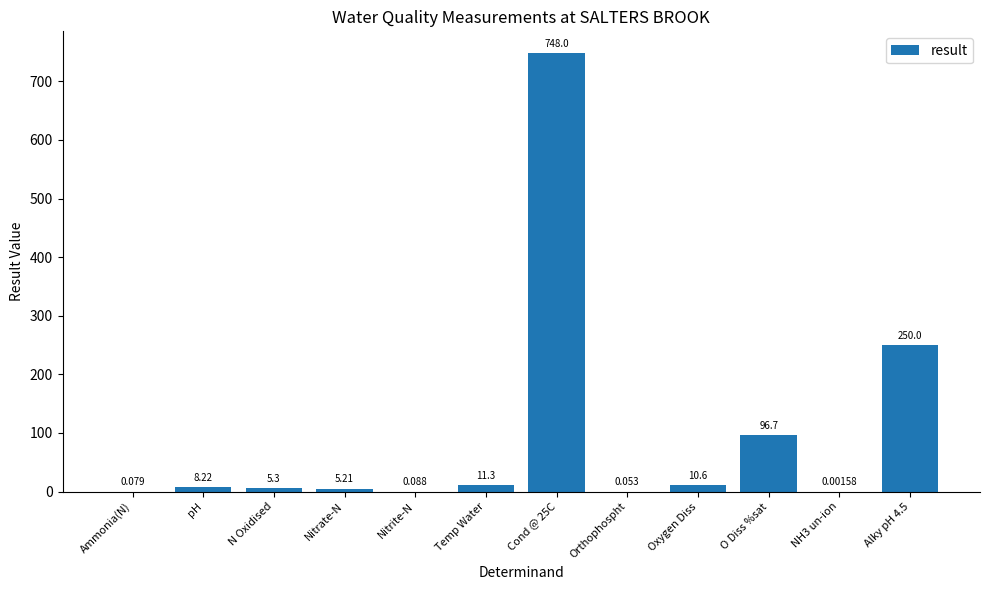

How many categories are shown in the chart?

12